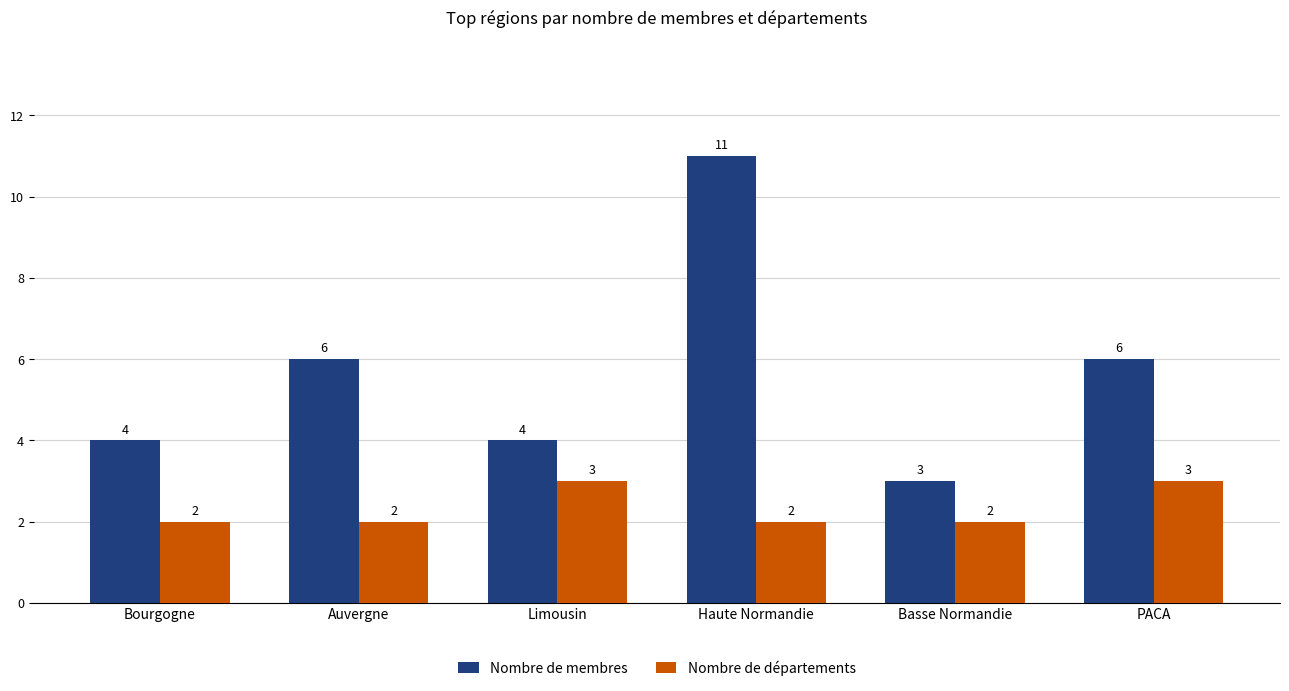

Rank the series at Limousin from highest to lowest value.

Nombre de membres, Nombre de départements